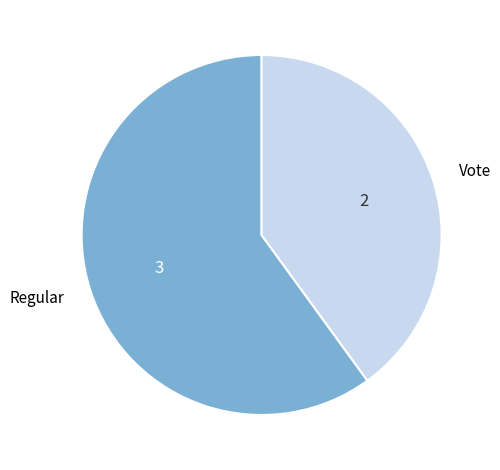

Which category has the smallest portion of the pie?

Vote